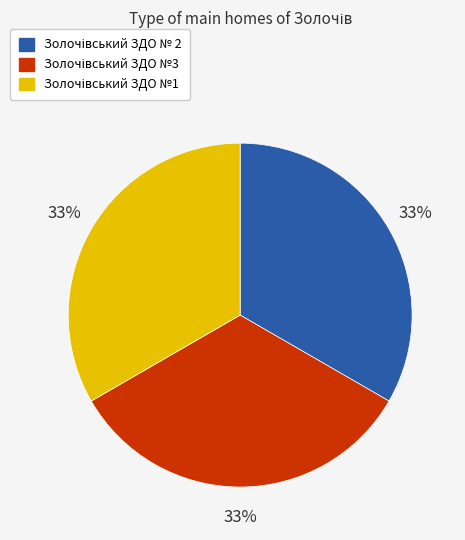

To the nearest percent, what is the average slice percentage?

33%